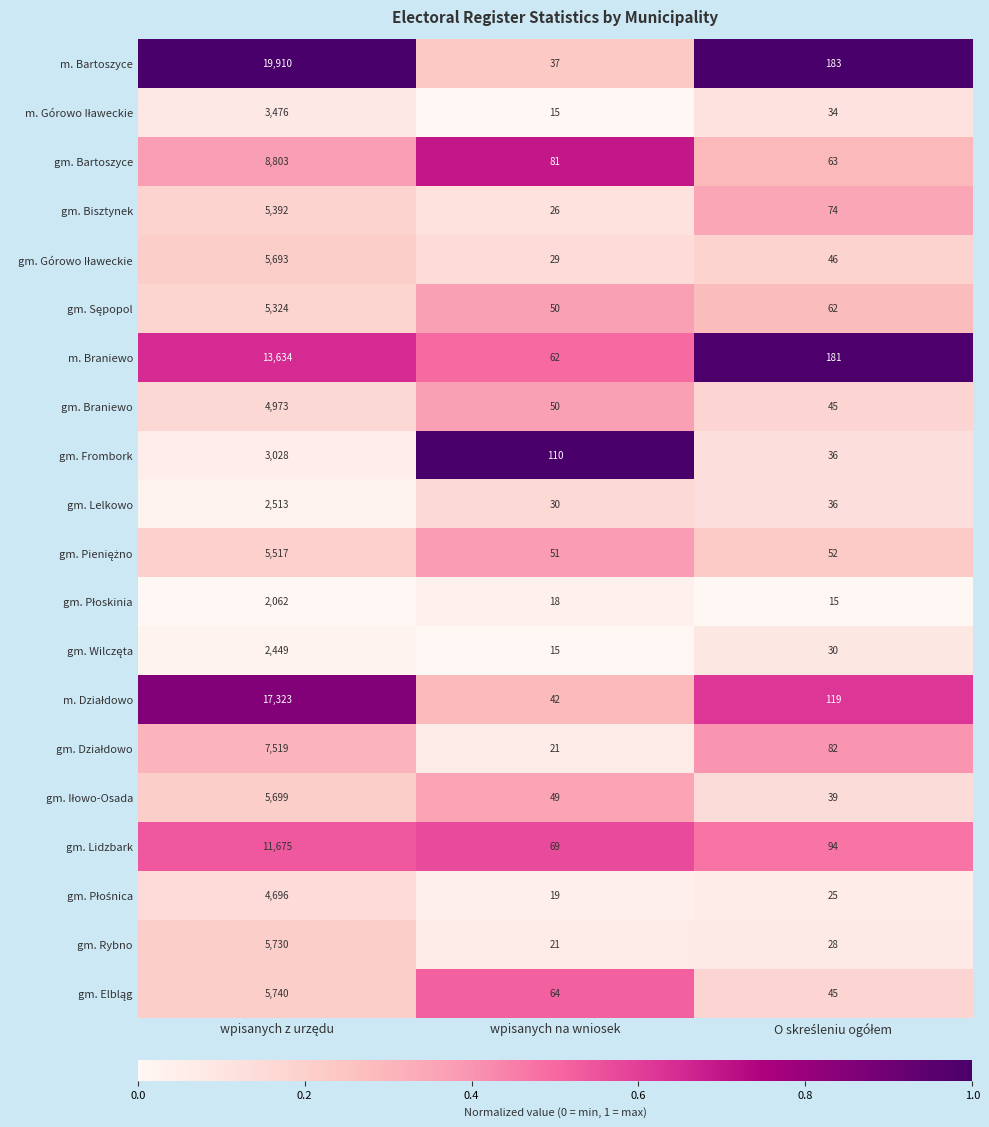

Which series has the widest spread of values?

m. Bartoszyce